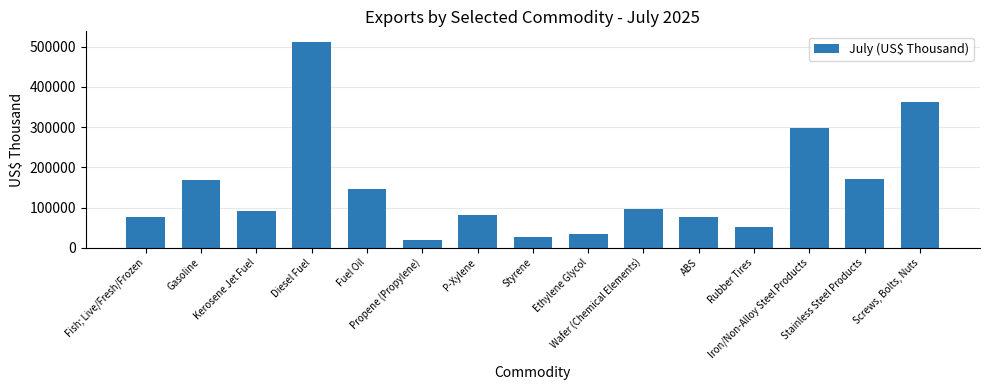

What is the label of the 7th bar from the right?

Ethylene Glycol